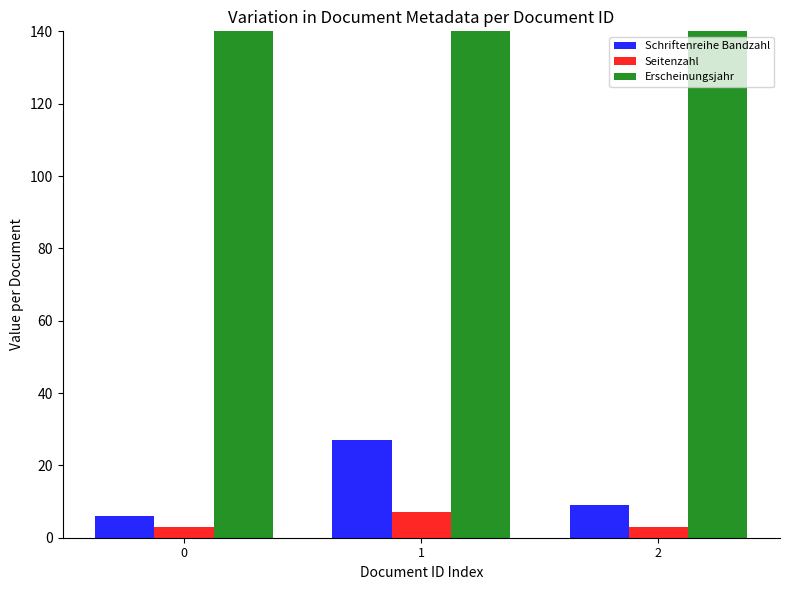

What is the value of the Seitenzahl bar at the 1st from the left?

3